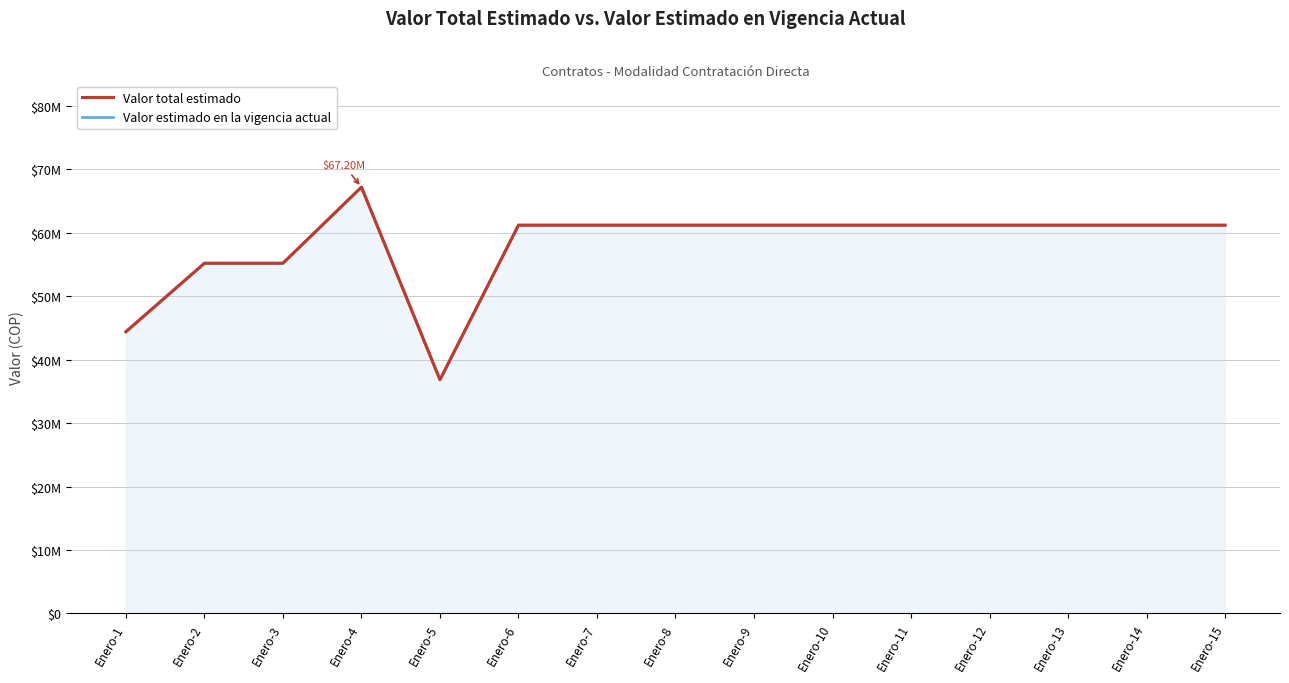

How many interior local peaks does the Valor total estimado series have?

1